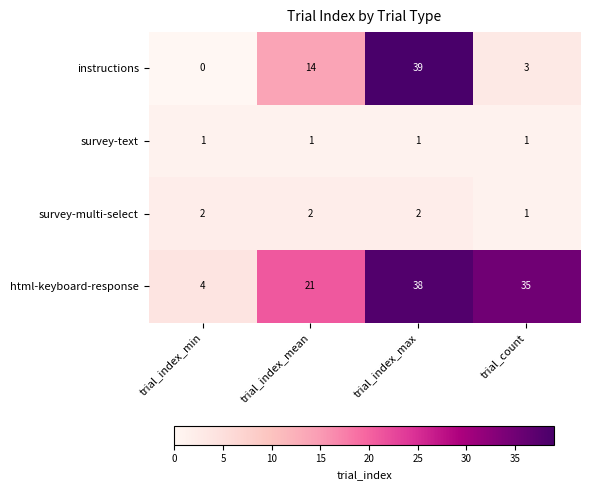

Rank the series at trial_index_max from lowest to highest value.

survey-text, survey-multi-select, html-keyboard-response, instructions